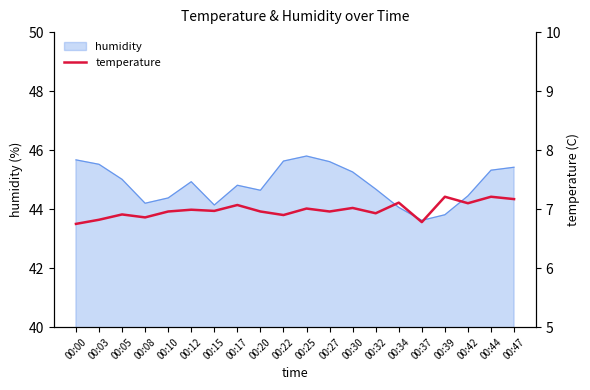

Reading left to right, transcribe all the data shown in this chart.

6.8	6.8	6.9	6.9	7.0	7.0	7.0	7.1	7.0	6.9	7.0	7.0	7.0	6.9	7.1	6.8	7.2	7.1	7.2	7.2